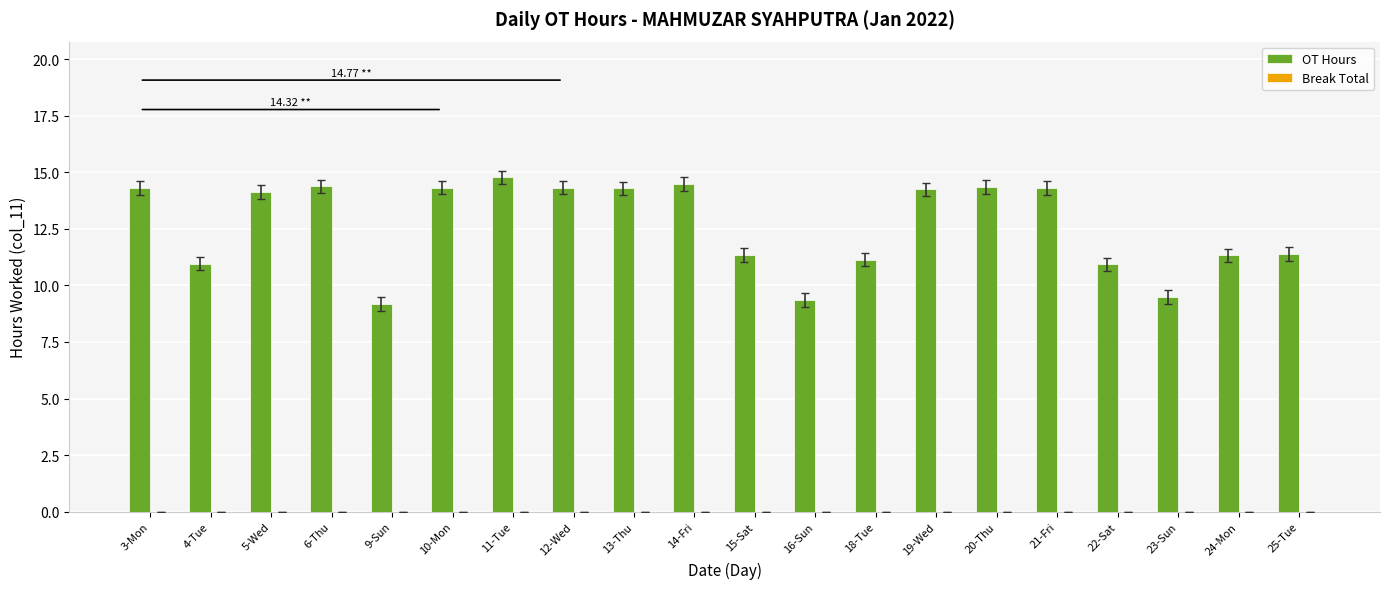

What is the sum of the values at 19-Wed and 4-Tue?

25.2